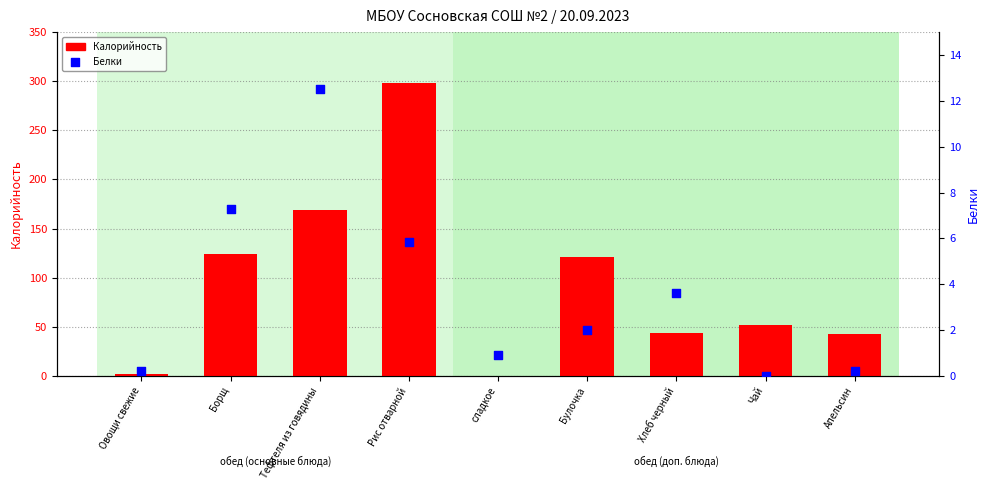

What are all the series names shown in the legend?

Калорийность, Белки